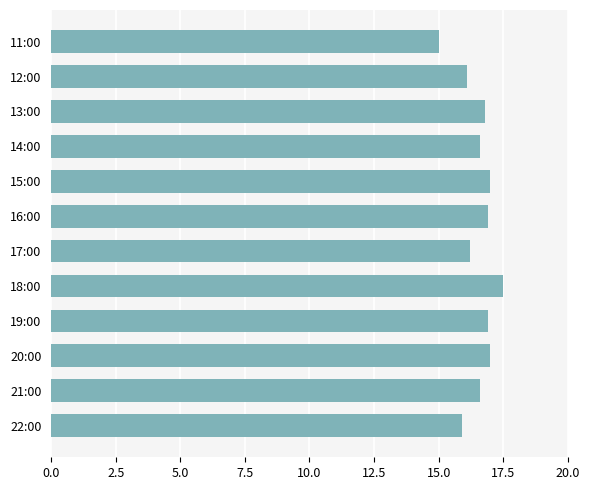

Reading top to bottom, what are all the values shown in this chart?

11:00=15.0	12:00=16.1	13:00=16.8	14:00=16.6	15:00=17.0	16:00=16.9	17:00=16.2	18:00=17.5	19:00=16.9	20:00=17.0	21:00=16.6	22:00=15.9